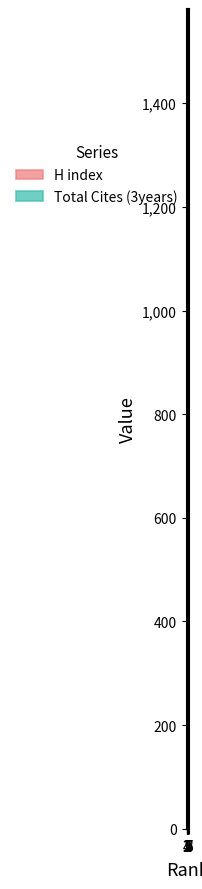

How many times do Total Cites (3years) and H index cross each other?

5